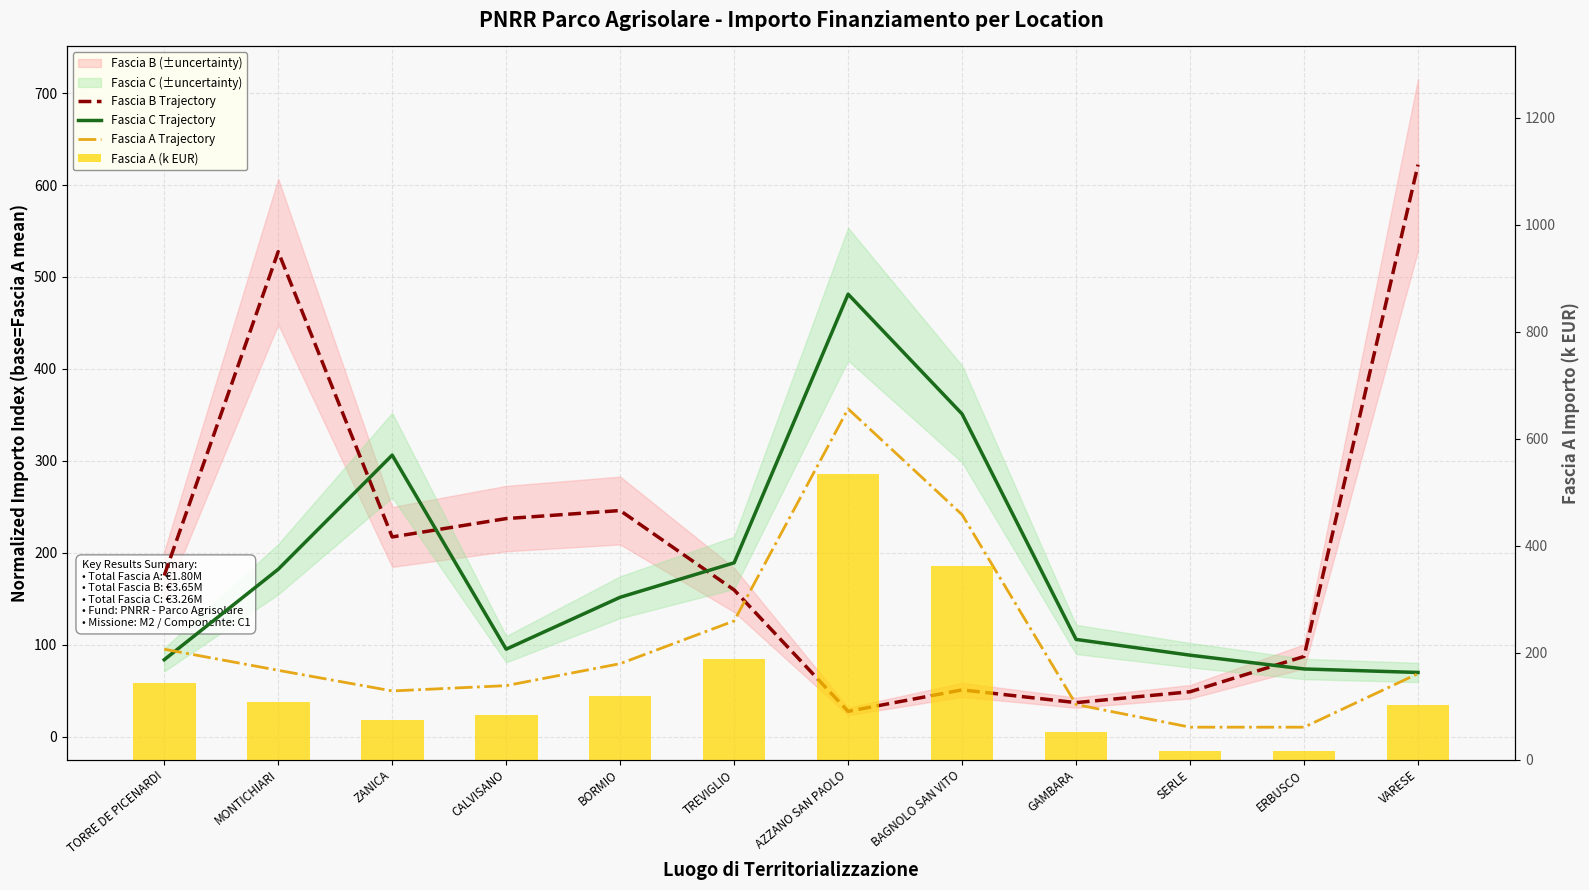

What is the spread (max minus min) of values at VARESE?

553.5